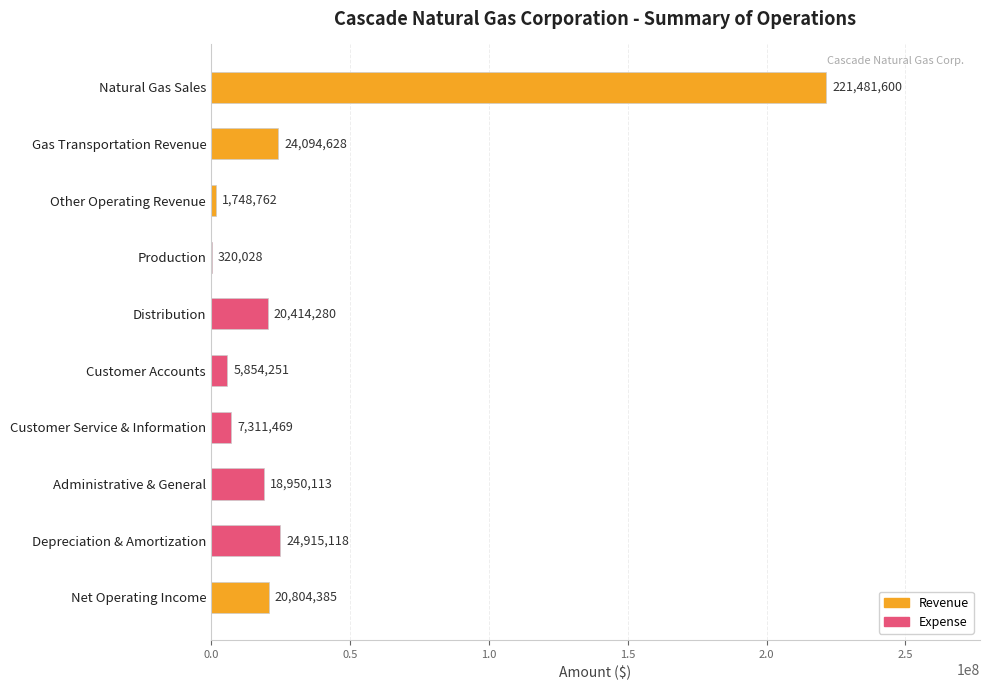

True or false: the data shows 20804385 at Net Operating Income.

True